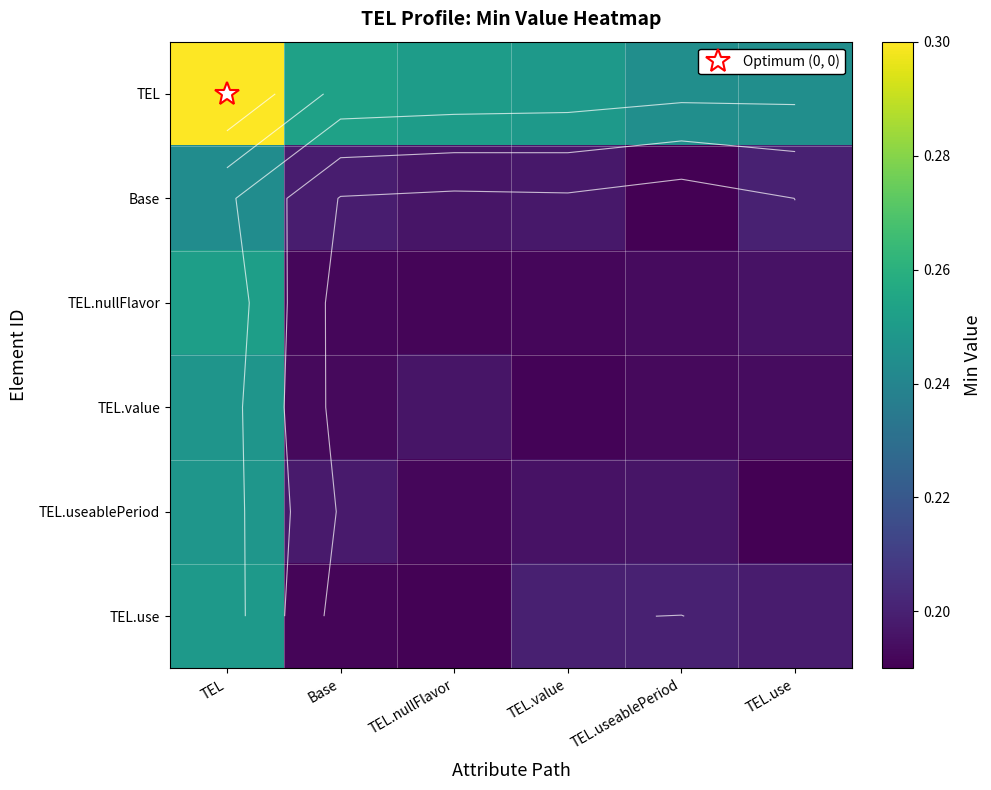

Rank the categories by Base value from highest to lowest.

TEL, TEL.use, Base, TEL.value, TEL.nullFlavor, TEL.useablePeriod